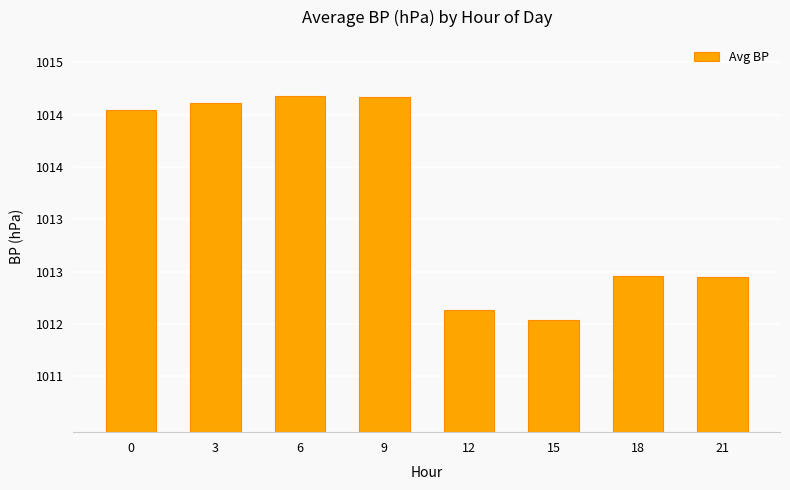

Where is the data nearest to the value 1013?

18